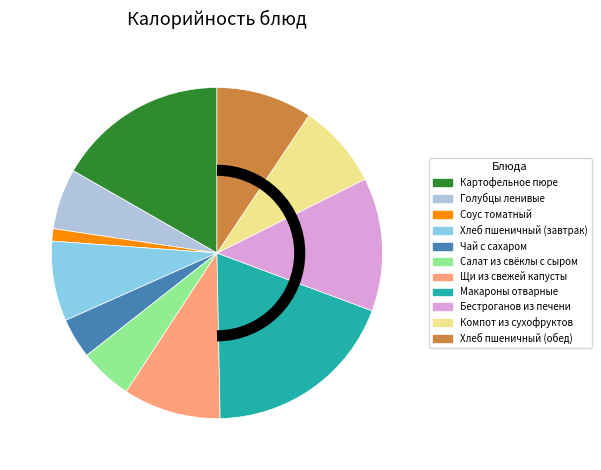

Which category has the biggest portion of the pie?

Макароны отварные